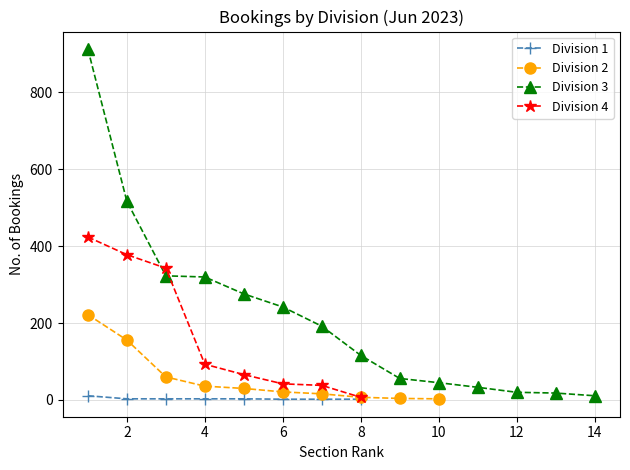

What is the greatest value displayed?

913